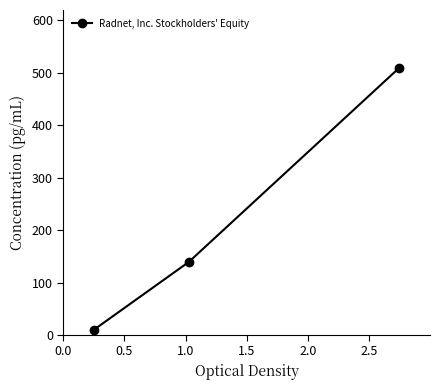

What is the sum of all values?

659.5